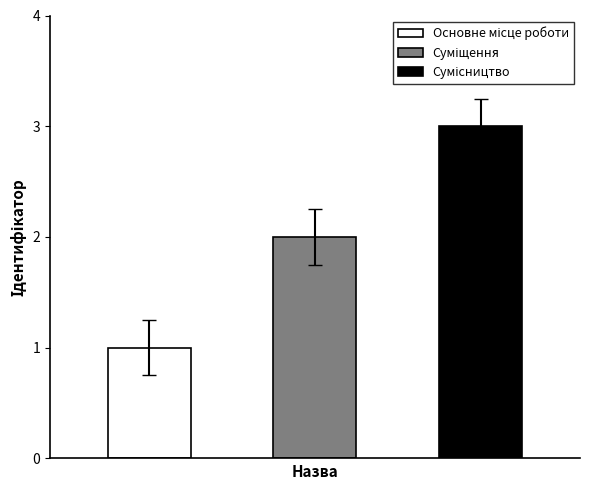

The chart shows a value of 1 at Суміщення. True or false?

False